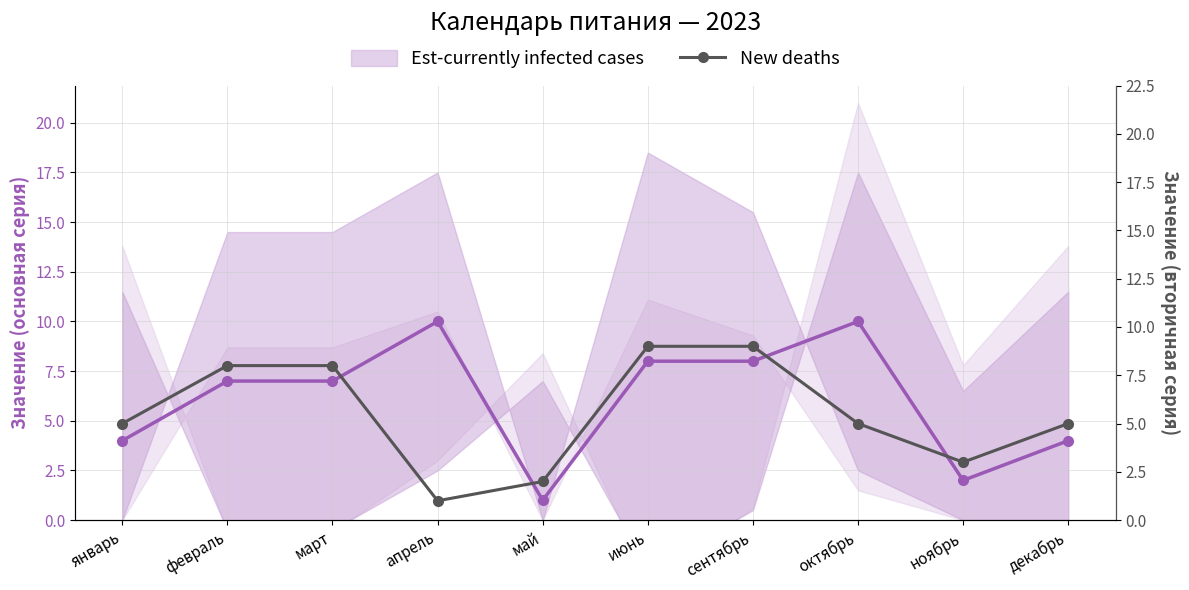

Read the Est-currently infected cases value at июнь.

8